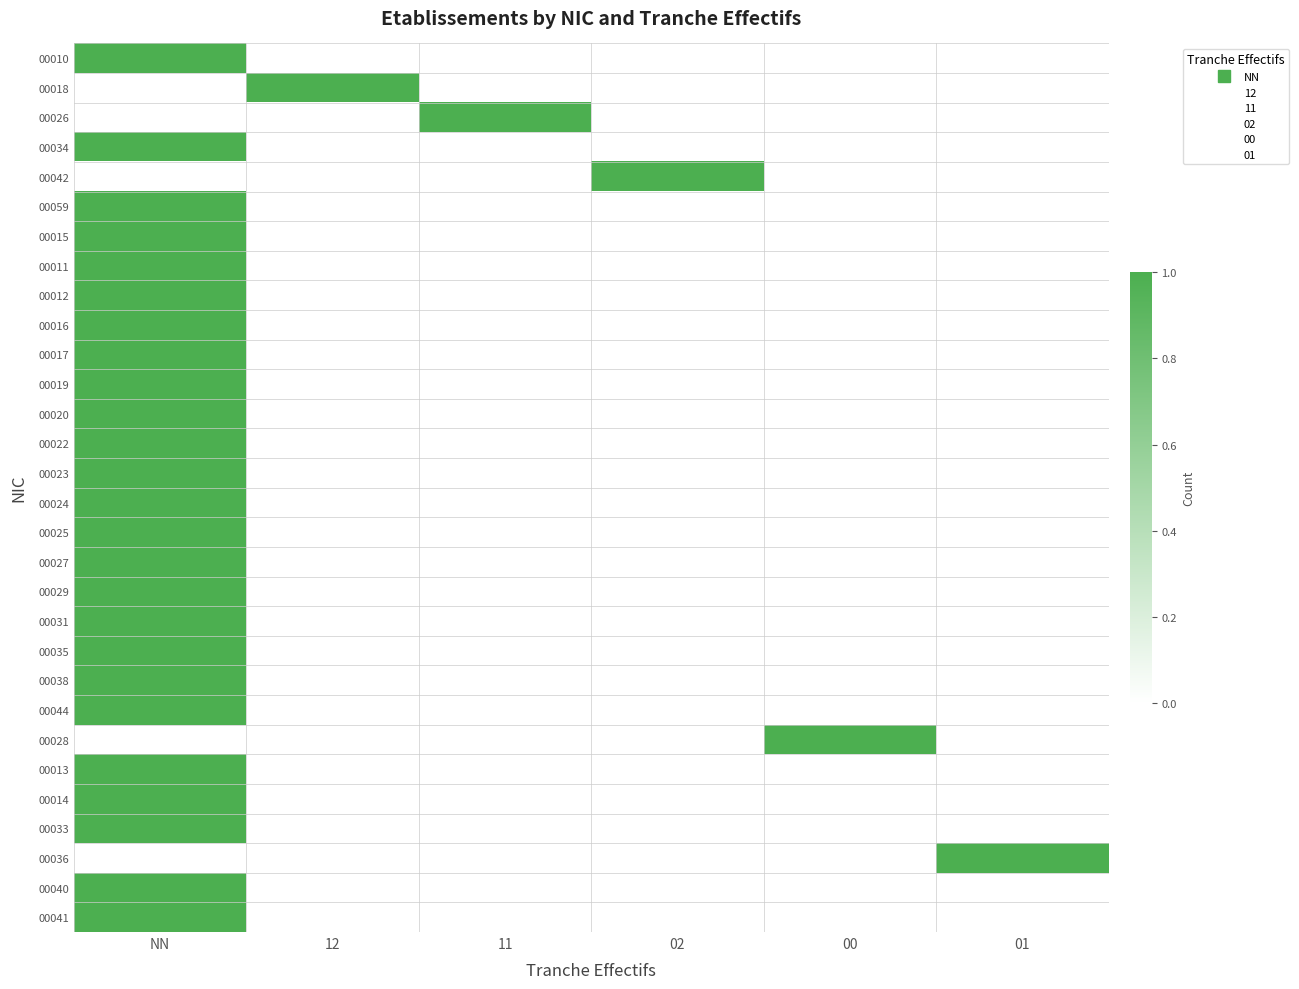

Reading left to right, transcribe all the data shown in this chart.

00010: NN=1	12=0	11=0	02=0	00=0	01=0
00018: NN=0	12=1	11=0	02=0	00=0	01=0
00026: NN=0	12=0	11=1	02=0	00=0	01=0
00034: NN=1	12=0	11=0	02=0	00=0	01=0
00042: NN=0	12=0	11=0	02=1	00=0	01=0
00059: NN=1	12=0	11=0	02=0	00=0	01=0
00015: NN=1	12=0	11=0	02=0	00=0	01=0
00011: NN=1	12=0	11=0	02=0	00=0	01=0
00012: NN=1	12=0	11=0	02=0	00=0	01=0
00016: NN=1	12=0	11=0	02=0	00=0	01=0
00017: NN=1	12=0	11=0	02=0	00=0	01=0
00019: NN=1	12=0	11=0	02=0	00=0	01=0
00020: NN=1	12=0	11=0	02=0	00=0	01=0
00022: NN=1	12=0	11=0	02=0	00=0	01=0
00023: NN=1	12=0	11=0	02=0	00=0	01=0
00024: NN=1	12=0	11=0	02=0	00=0	01=0
00025: NN=1	12=0	11=0	02=0	00=0	01=0
00027: NN=1	12=0	11=0	02=0	00=0	01=0
00029: NN=1	12=0	11=0	02=0	00=0	01=0
00031: NN=1	12=0	11=0	02=0	00=0	01=0
00035: NN=1	12=0	11=0	02=0	00=0	01=0
00038: NN=1	12=0	11=0	02=0	00=0	01=0
00044: NN=1	12=0	11=0	02=0	00=0	01=0
00028: NN=0	12=0	11=0	02=0	00=1	01=0
00013: NN=1	12=0	11=0	02=0	00=0	01=0
00014: NN=1	12=0	11=0	02=0	00=0	01=0
00033: NN=1	12=0	11=0	02=0	00=0	01=0
00036: NN=0	12=0	11=0	02=0	00=0	01=1
00040: NN=1	12=0	11=0	02=0	00=0	01=0
00041: NN=1	12=0	11=0	02=0	00=0	01=0